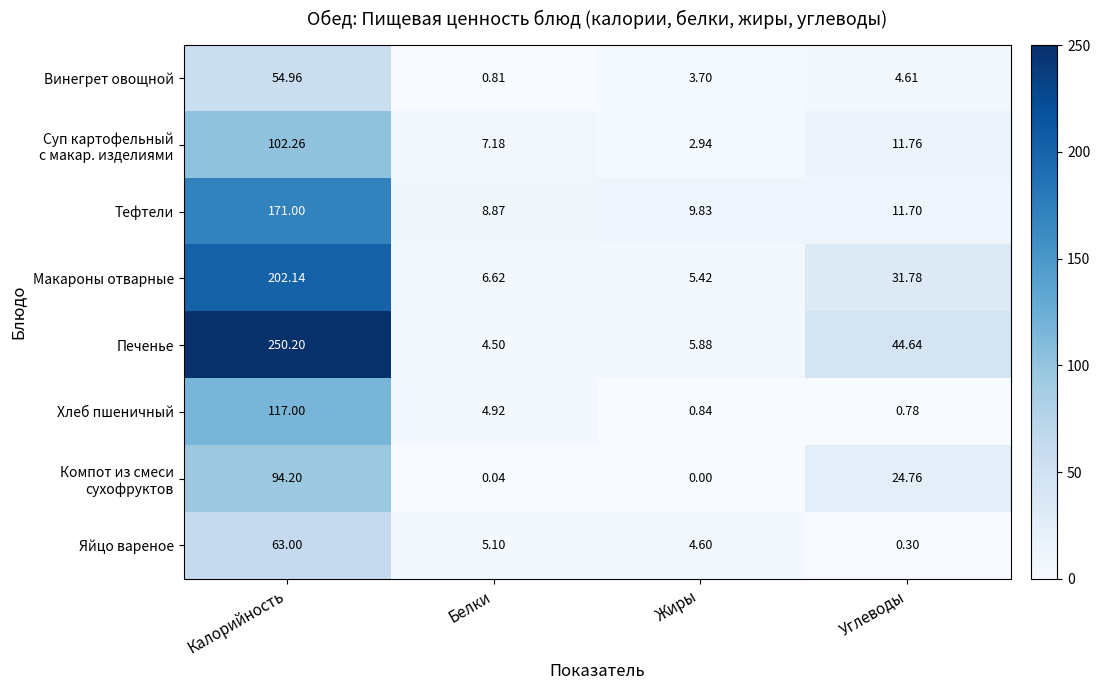

At which category is the sum across all series the highest?

Калорийность